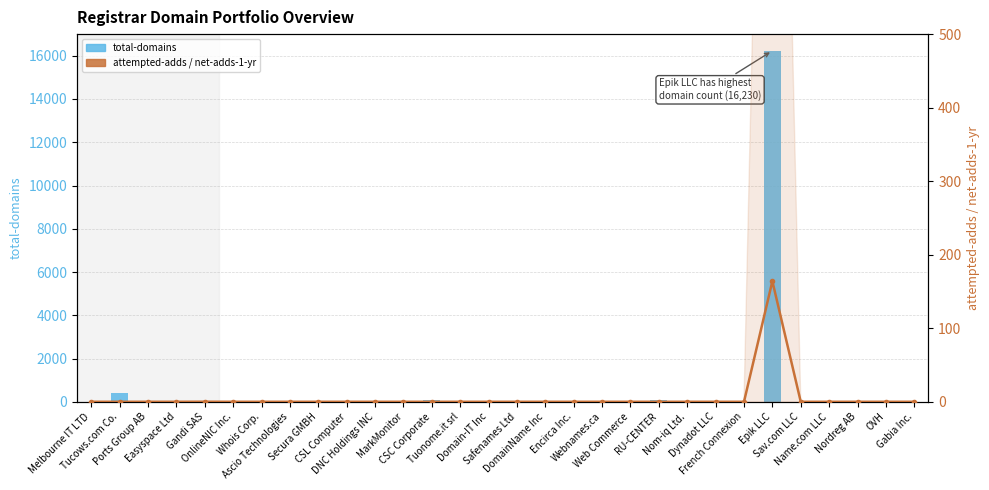

How many values in the total-domains series exceed 0?

13